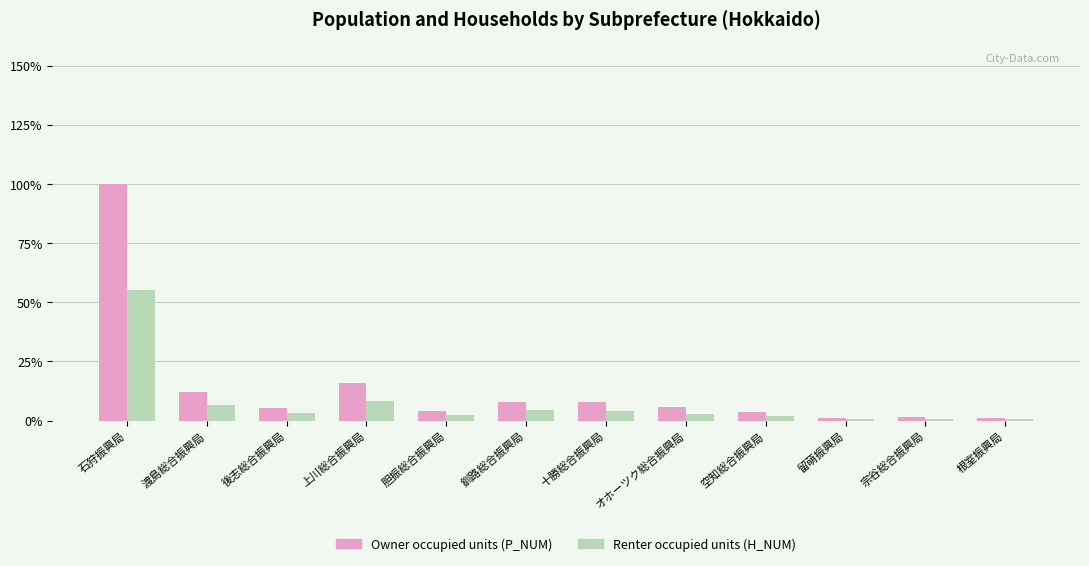

Rank the series by their average value, from lowest to highest.

Renter occupied units (H_NUM), Owner occupied units (P_NUM)